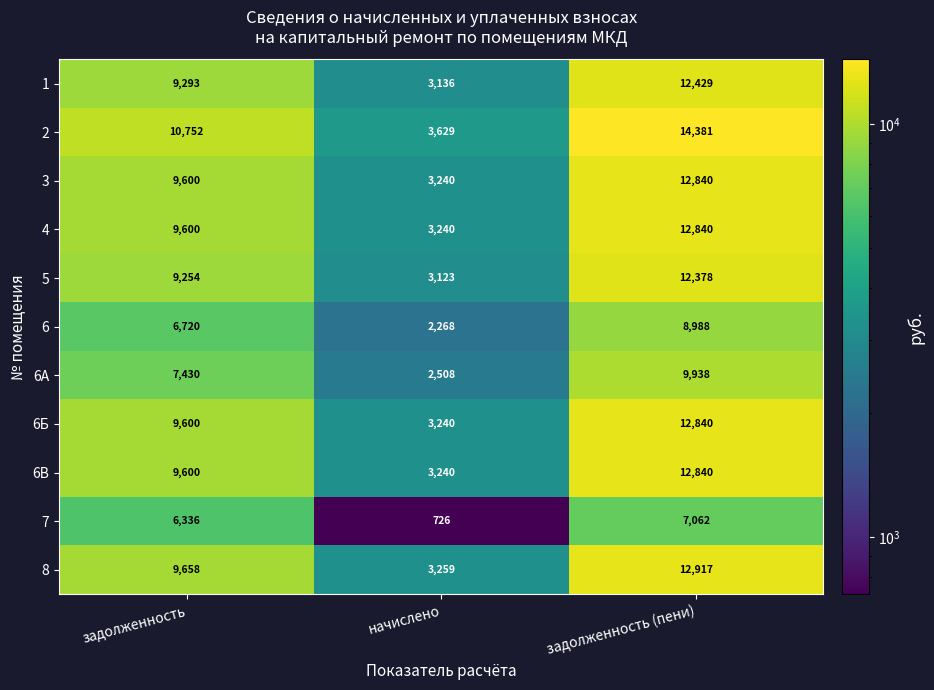

List the labels in order of 6Б value, largest first.

задолженность (пени), задолженность, начислено